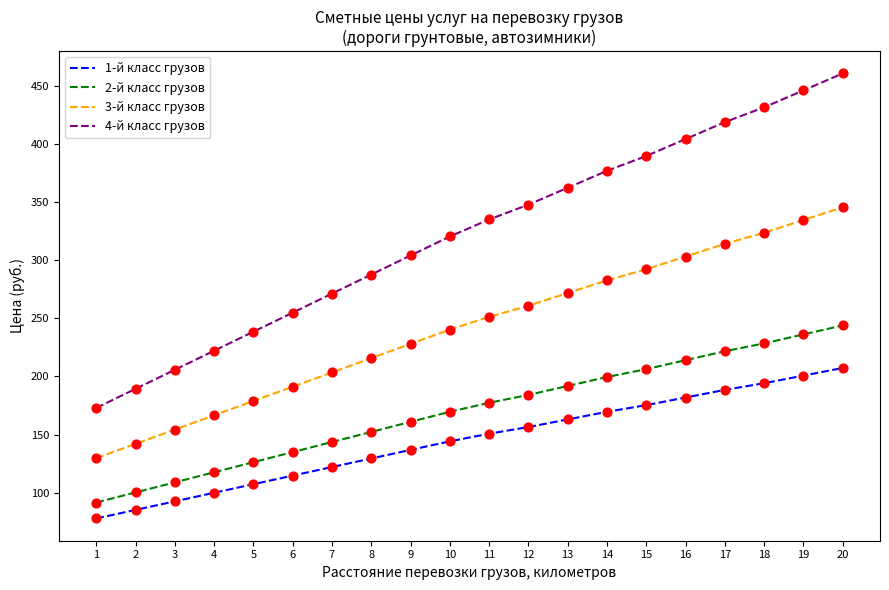

Between 3 and 7, which series saw the biggest shift?

4-й класс грузов